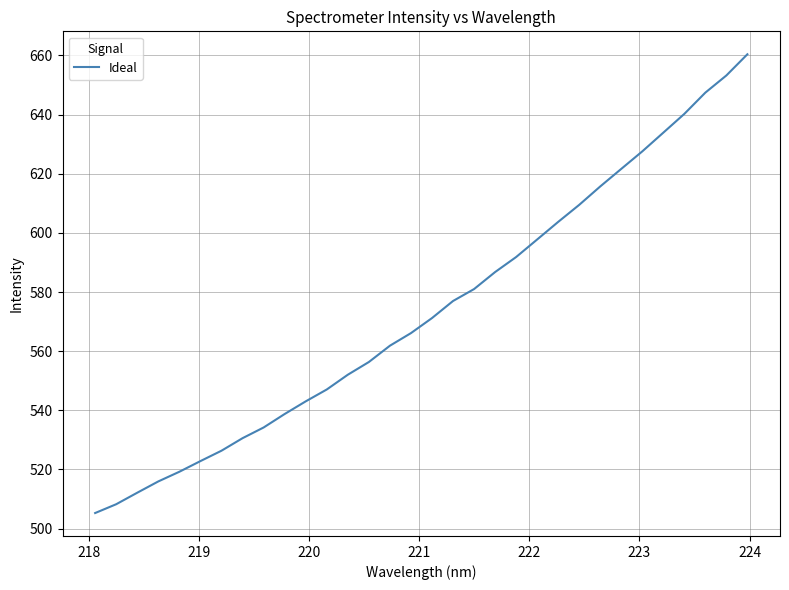

What is the difference between the maximum and minimum values?

155.1